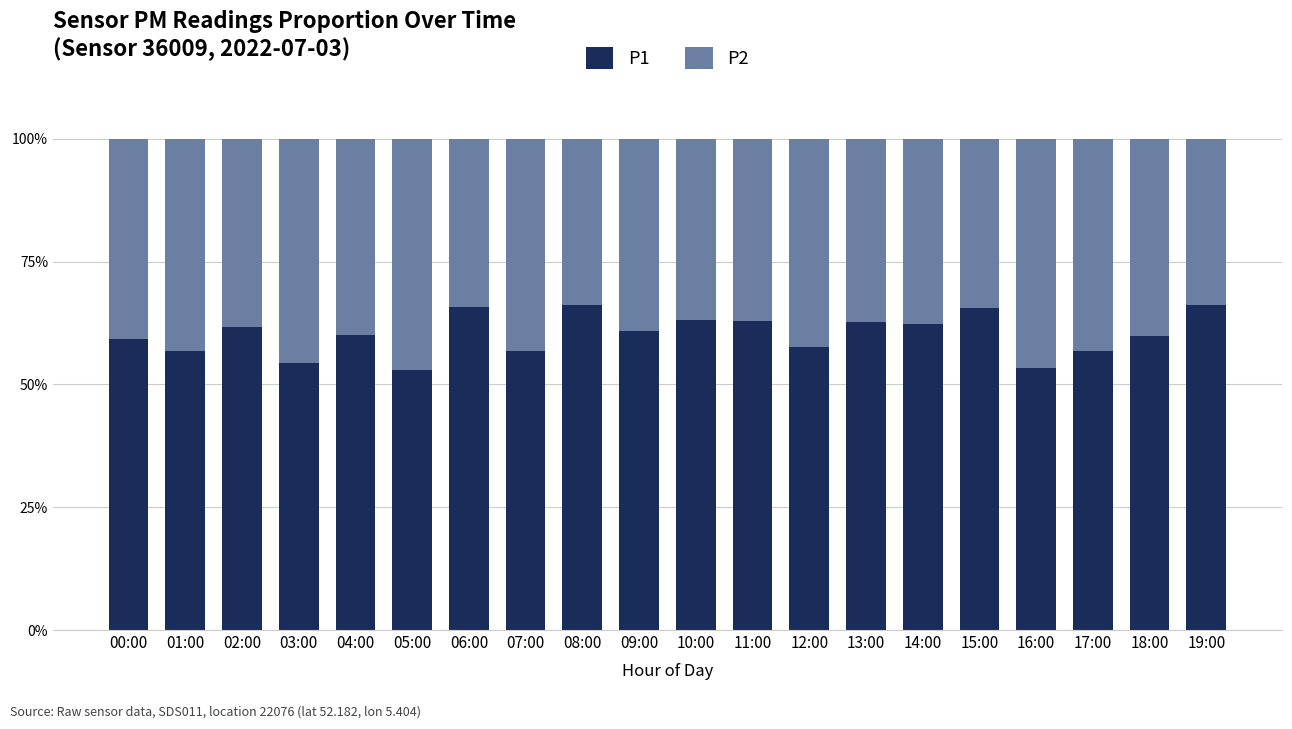

Does the chart contain stacked bars?

Yes